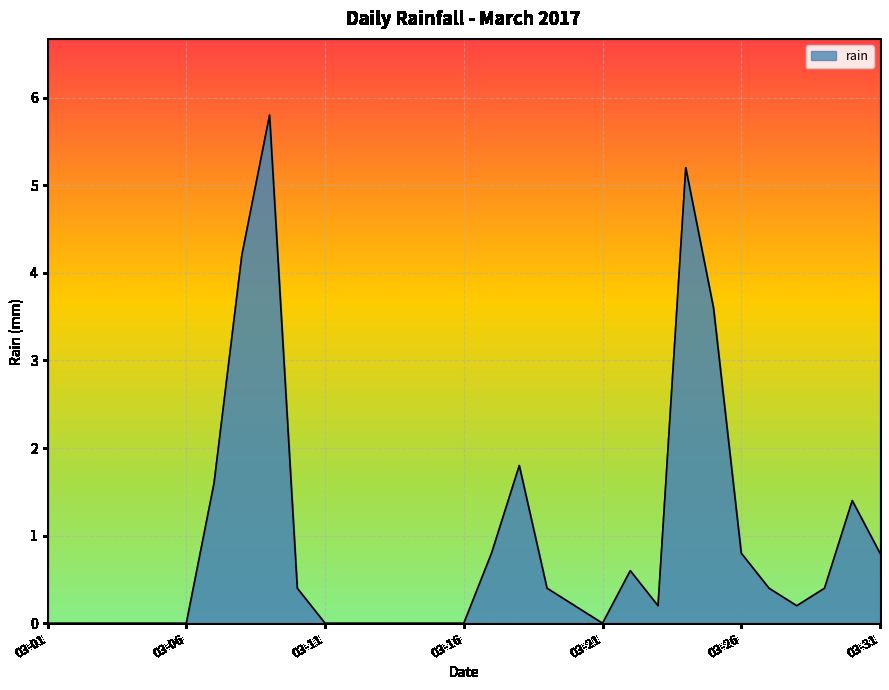

What is the difference between the maximum and minimum values?

5.8